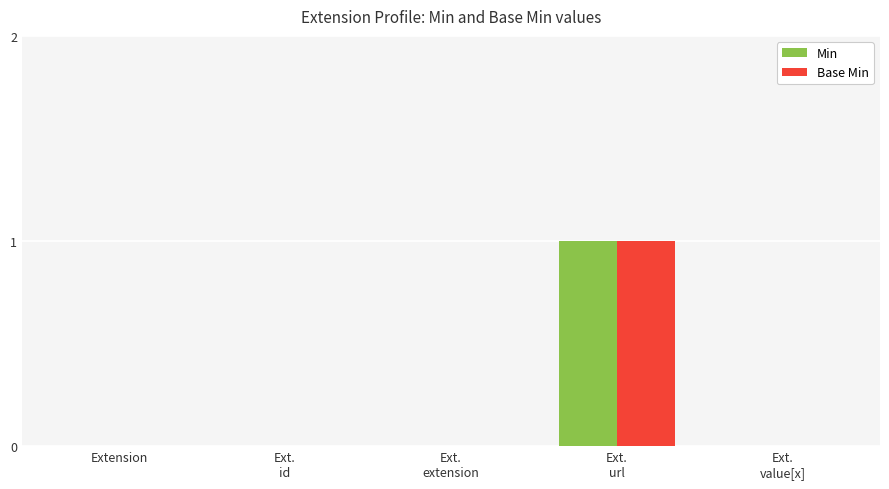

Reading left to right, transcribe all the data shown in this chart.

Min: Extension=0	Ext.
id=0	Ext.
extension=0	Ext.
url=1	Ext.
value[x]=0
Base Min: Extension=0	Ext.
id=0	Ext.
extension=0	Ext.
url=1	Ext.
value[x]=0